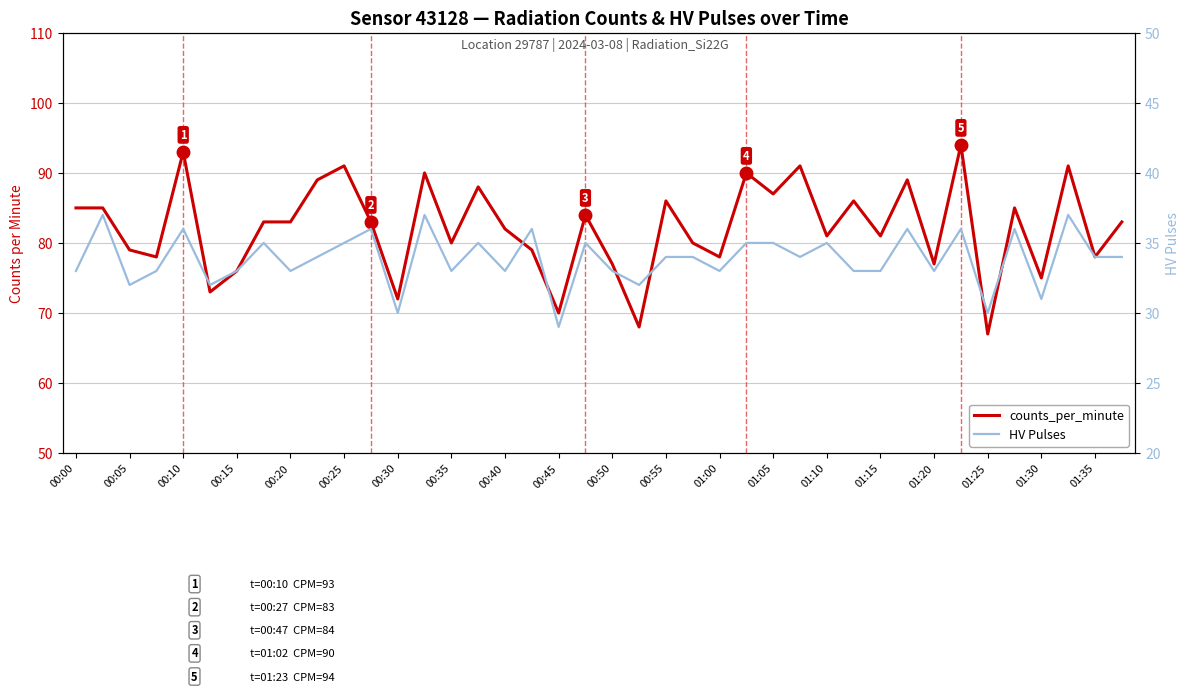

Which series has the widest spread of values?

counts_per_minute